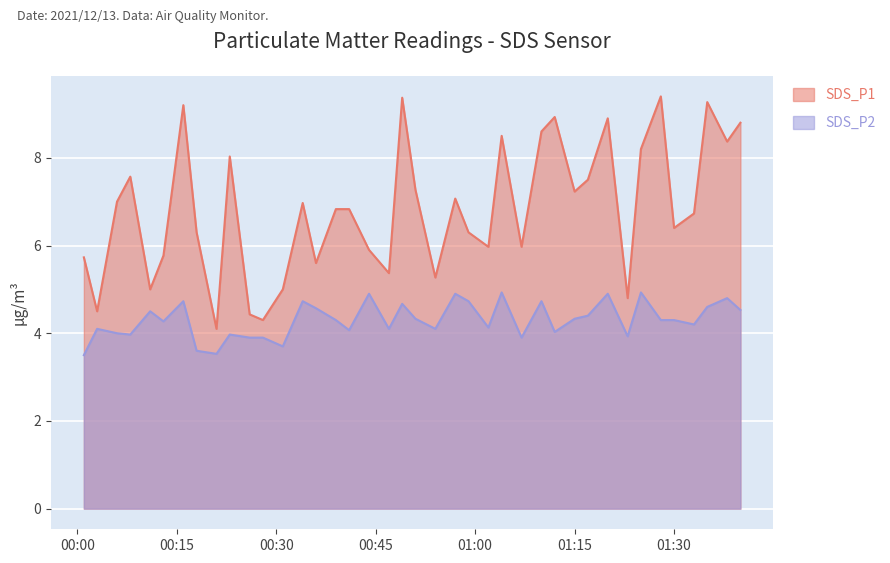

At which label does SDS_P1 reach its minimum?

2021/12/13 00:21